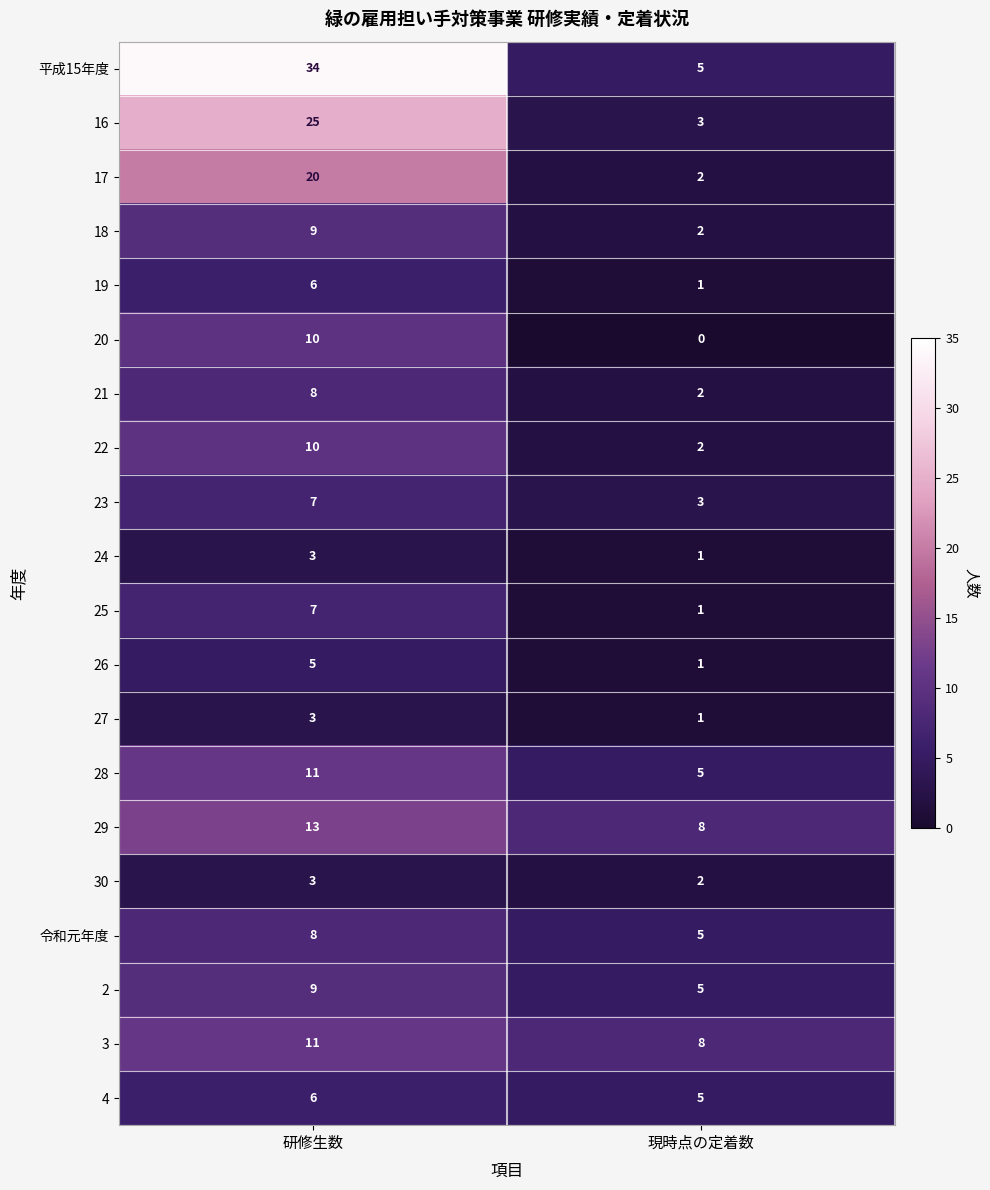

List the labels in order of 16 value, largest first.

研修生数, 現時点の定着数